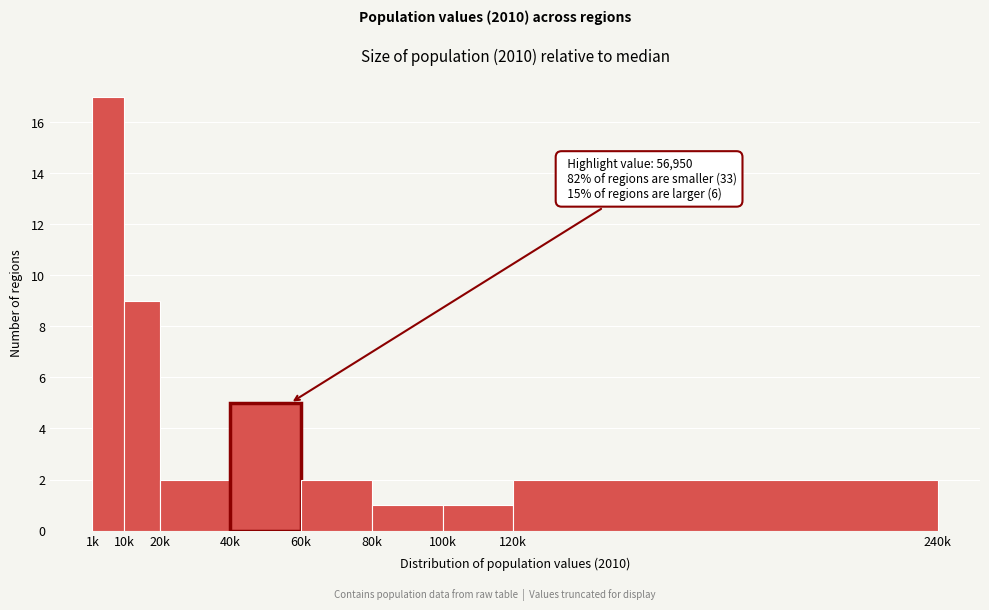

Reading left to right, transcribe all the data shown in this chart.

1k=17	10k=9	20k=2	40k=5	60k=2	80k=1	100k=1	120k=2